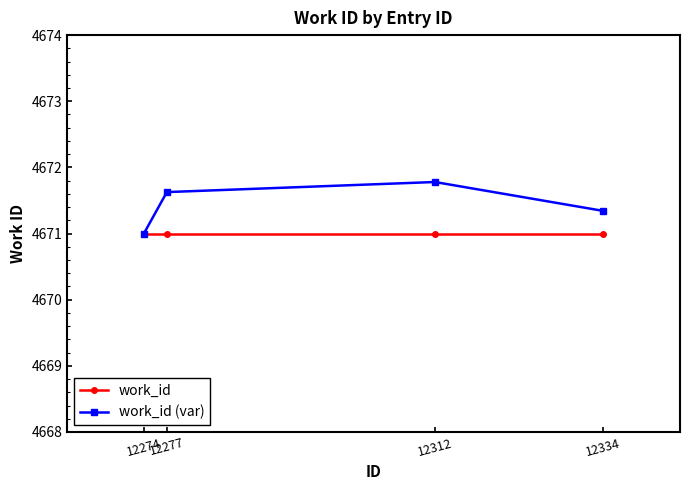

The work_id (var) series shows 8114.5 at 12274. True or false?

False